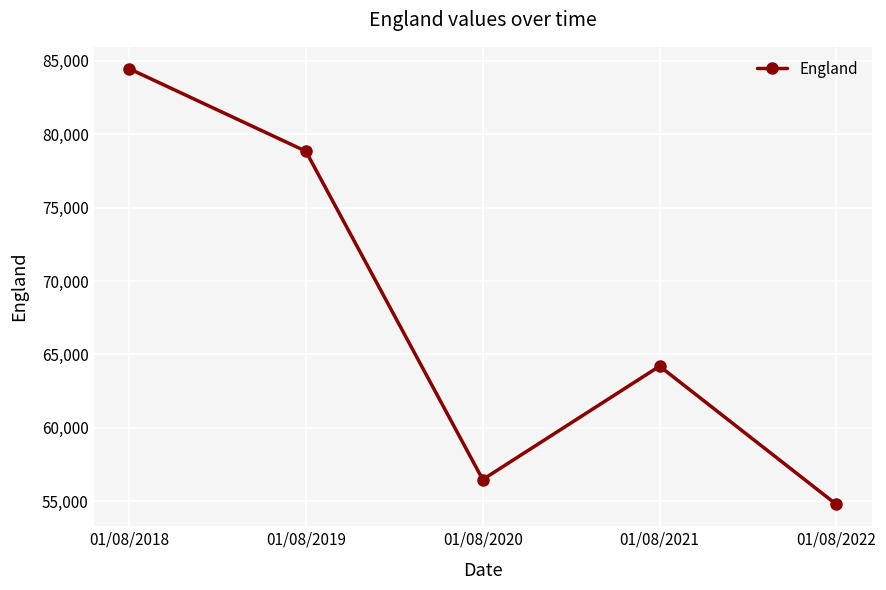

How many interior local valleys (lower than both neighbors) does the data have?

1